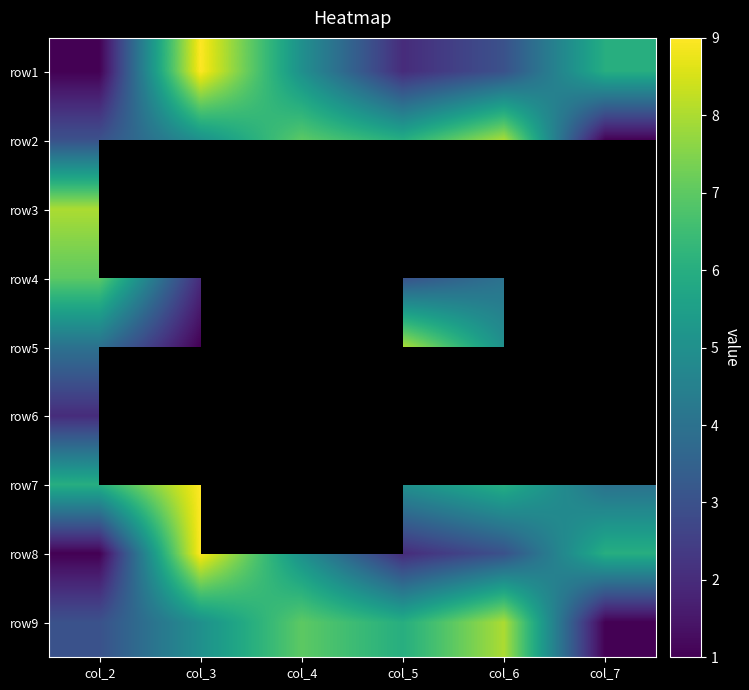

At which category is the sum across all series the highest?

col_6